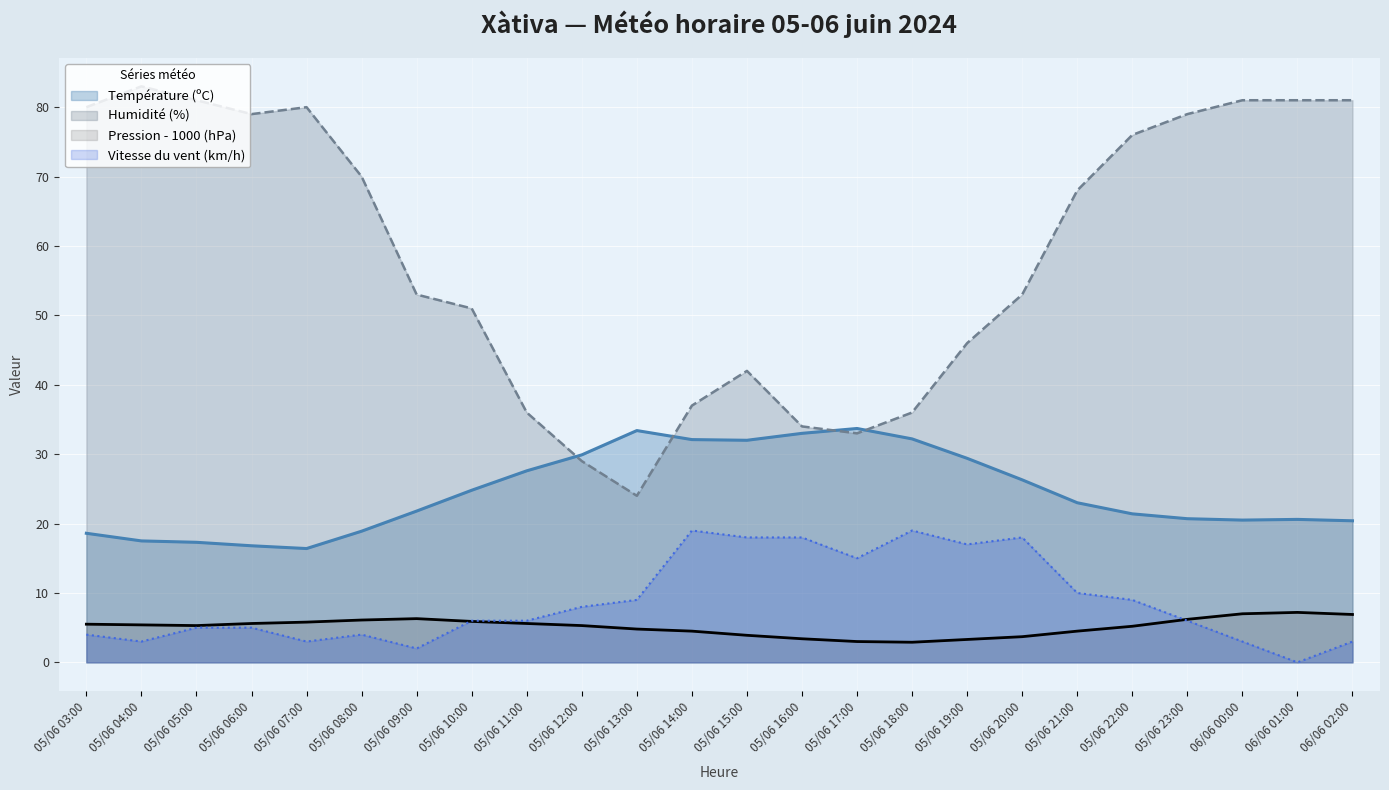

What is the label of the 24th point from the left?

06/06 02:00